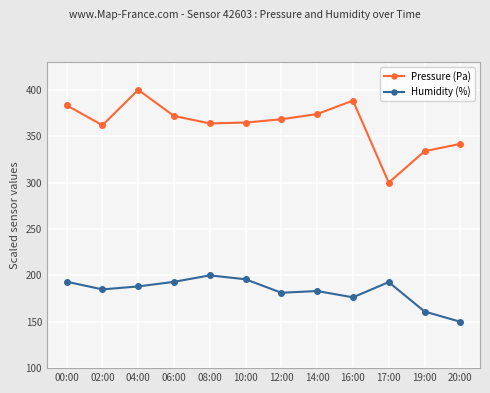

Is it true that Pressure (Pa) equals 213.6 at 20:00?

False